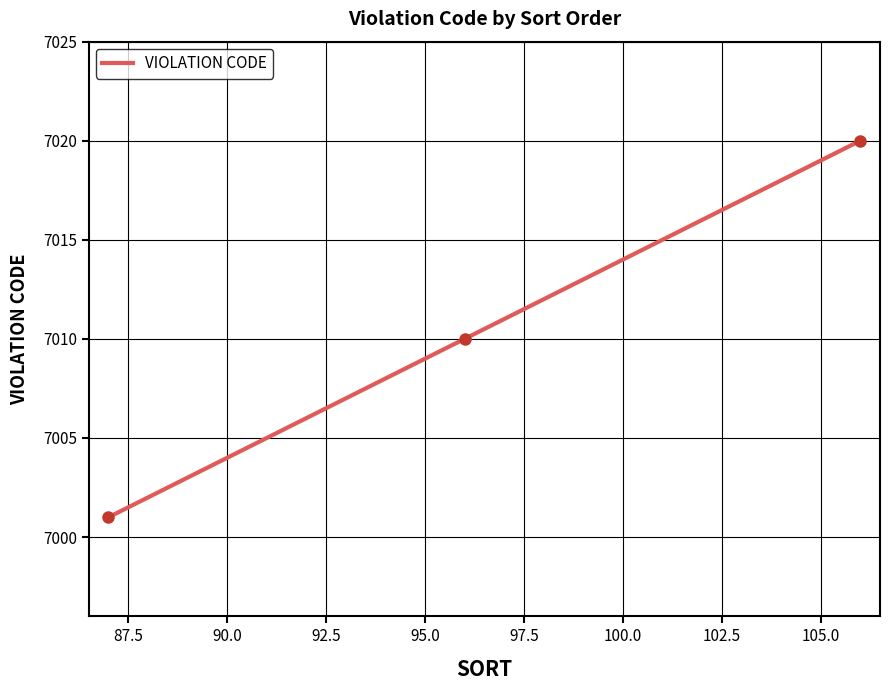

What is the difference between the maximum and minimum values?

19